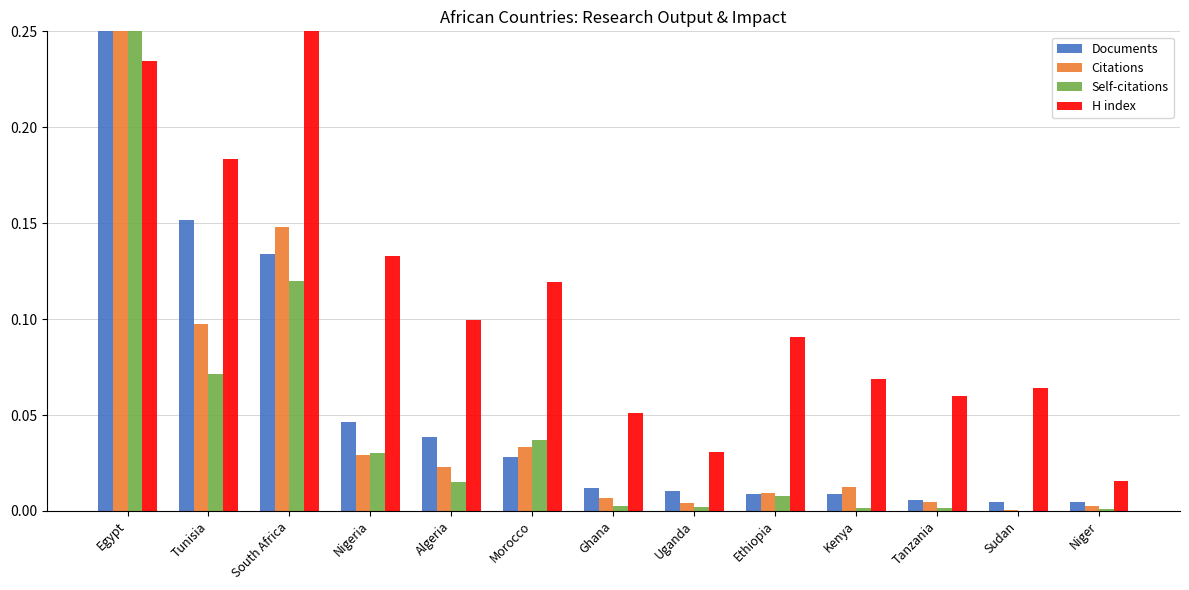

What is the sum of all Self-citations values?

0.5